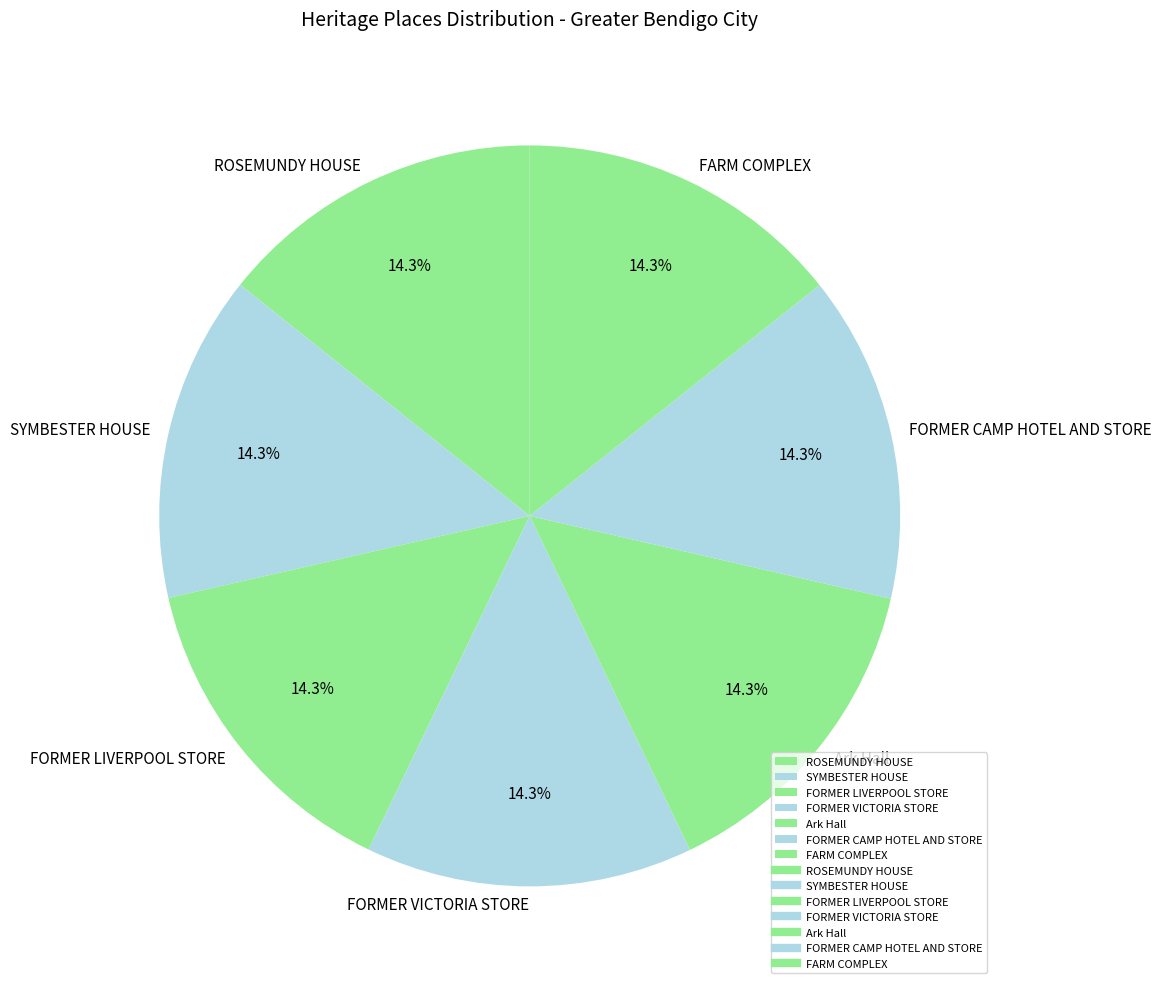

How many slices are in this pie chart?

7